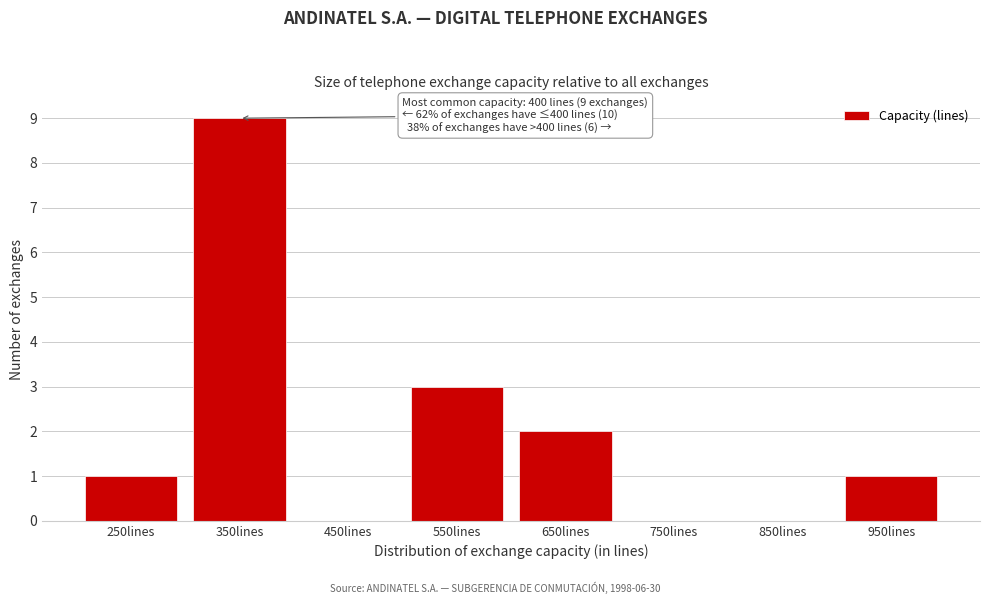

Reading right to left, transcribe all the data shown in this chart.

950lines=1	850lines=0	750lines=0	650lines=2	550lines=3	450lines=0	350lines=9	250lines=1